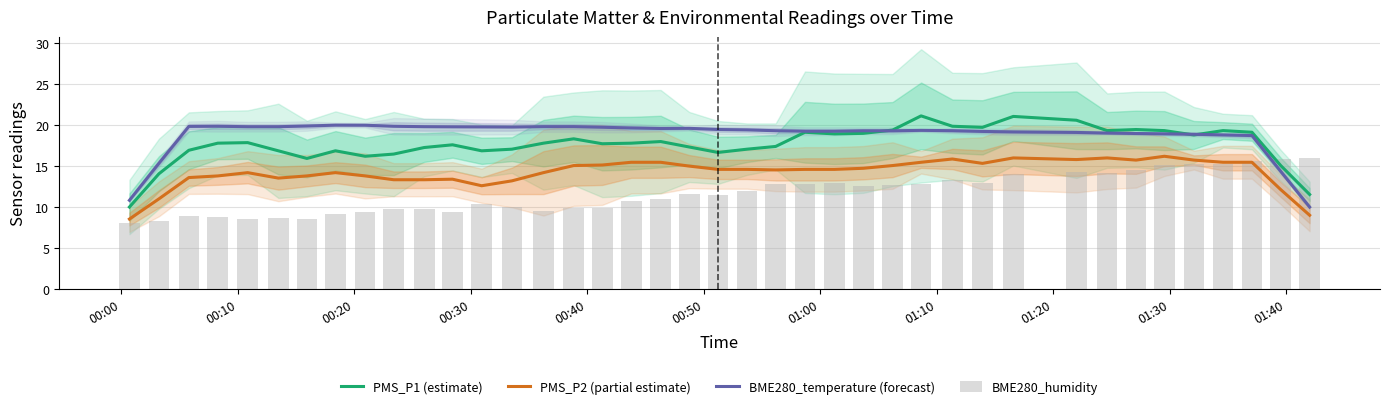

What is the minimum value for PMS_P1 (estimate)?

10.0